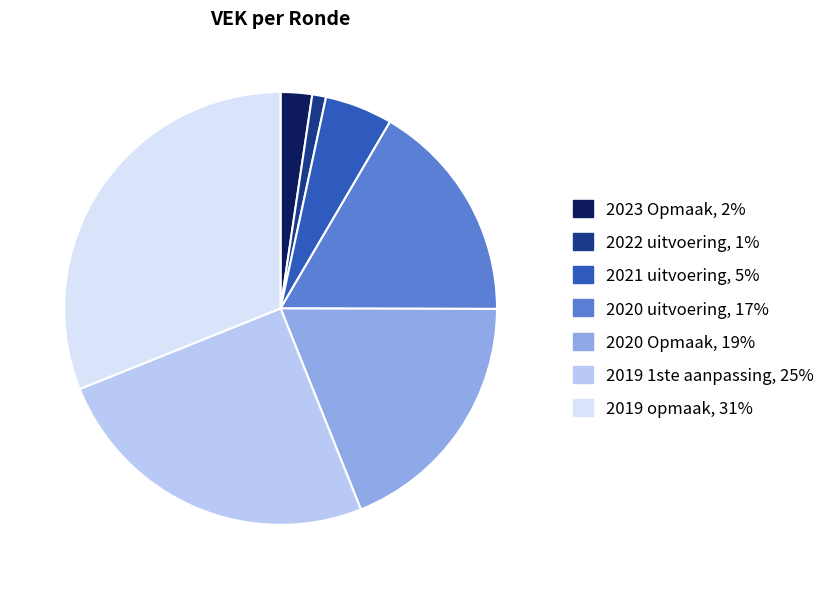

What is the ratio of the value at 2023 Opmaak to the value at 2021 uitvoering?

0.5